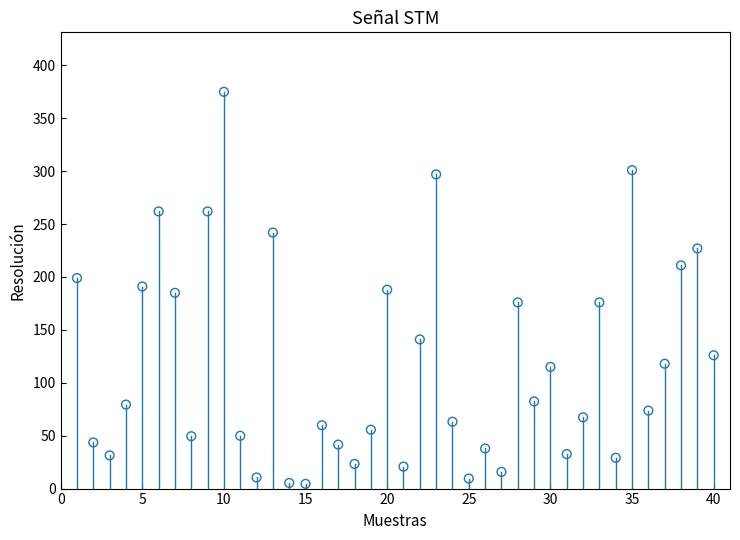

What is the range of Y values (max minus min)?

370.5